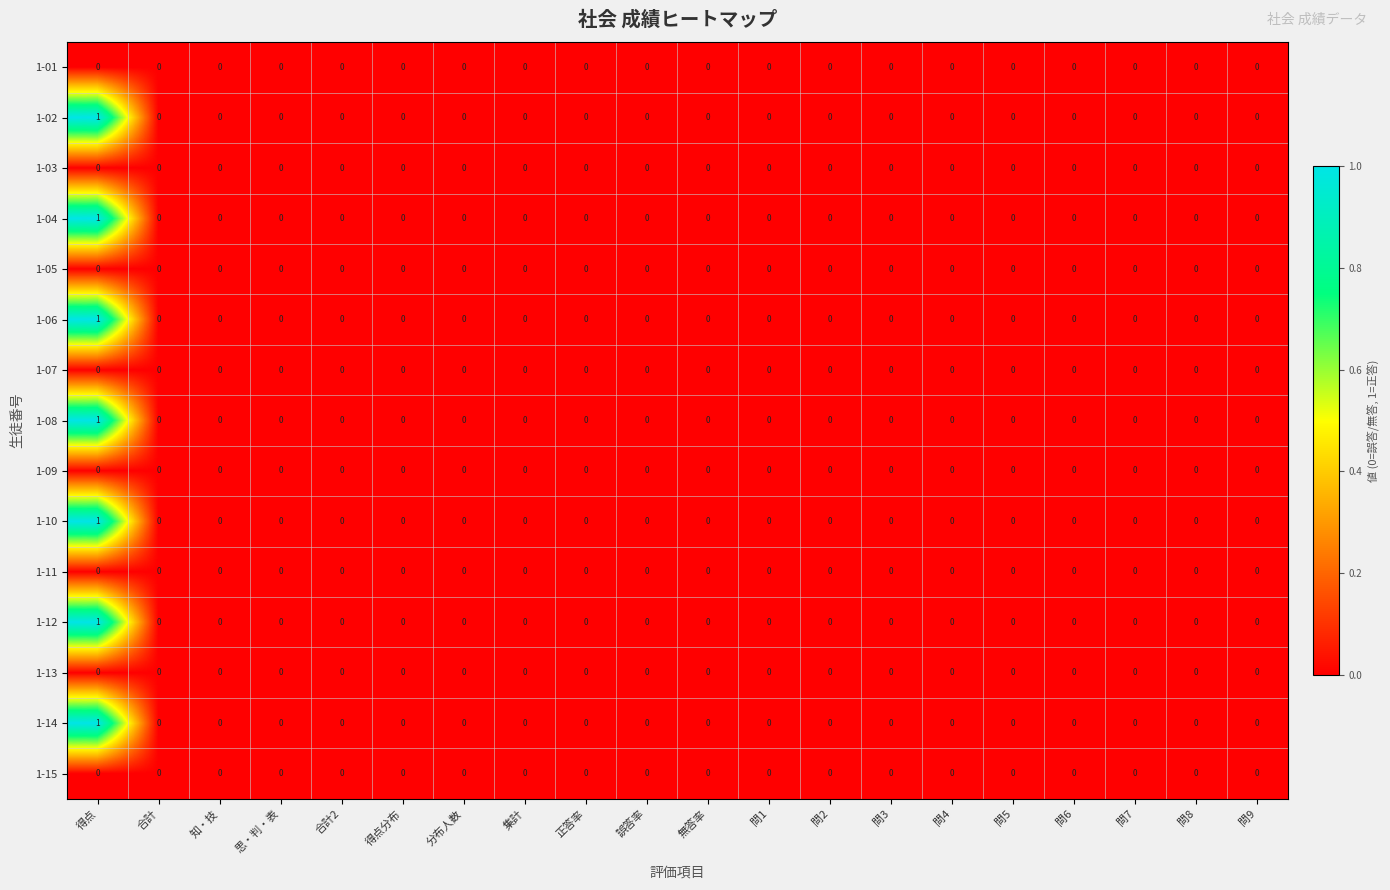

Which category has the highest value in the 1-12 series?

得点